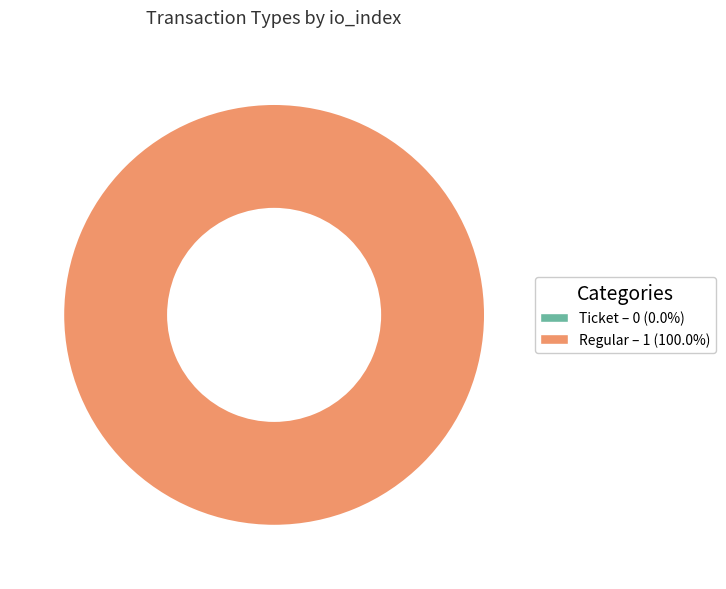

Is Ticket the majority of the pie?

No